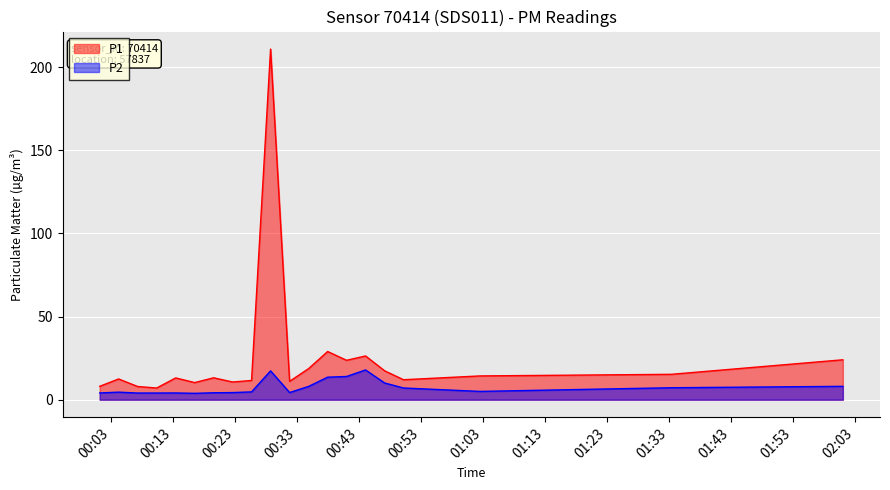

List the series in order of their overall mean, highest first.

P1, P2